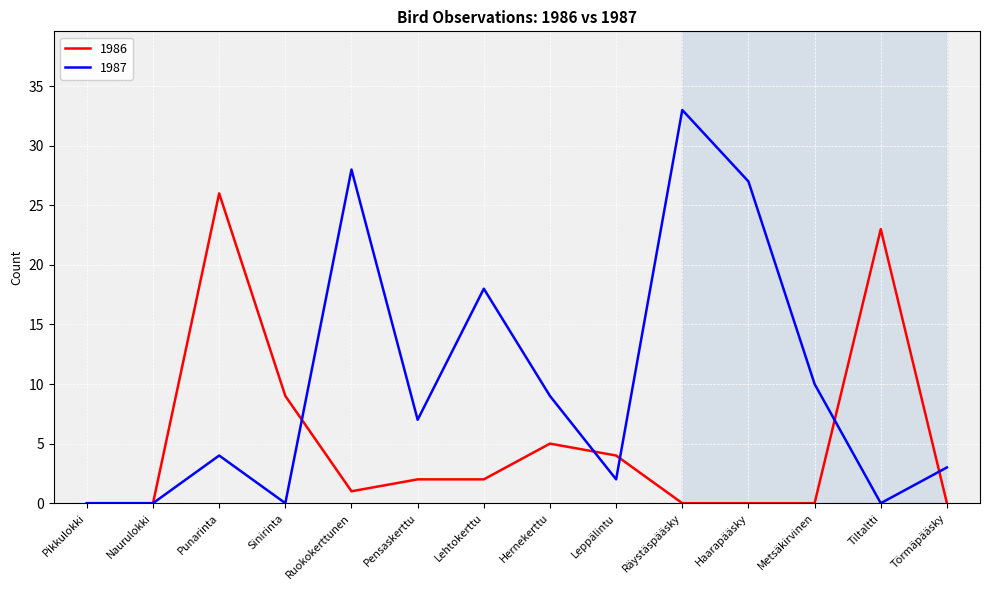

True or false: 1987 has a value of 20 at Räystäspääsky.

False